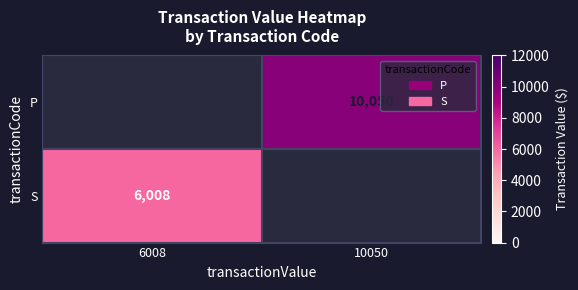

What is the greatest value displayed?

10050.0